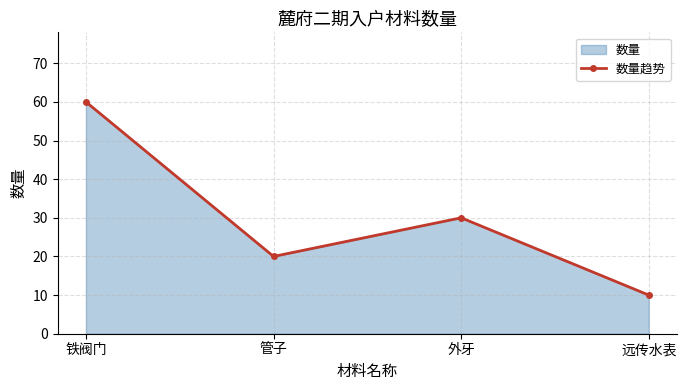

Where is the data nearest to the value 35?

外牙